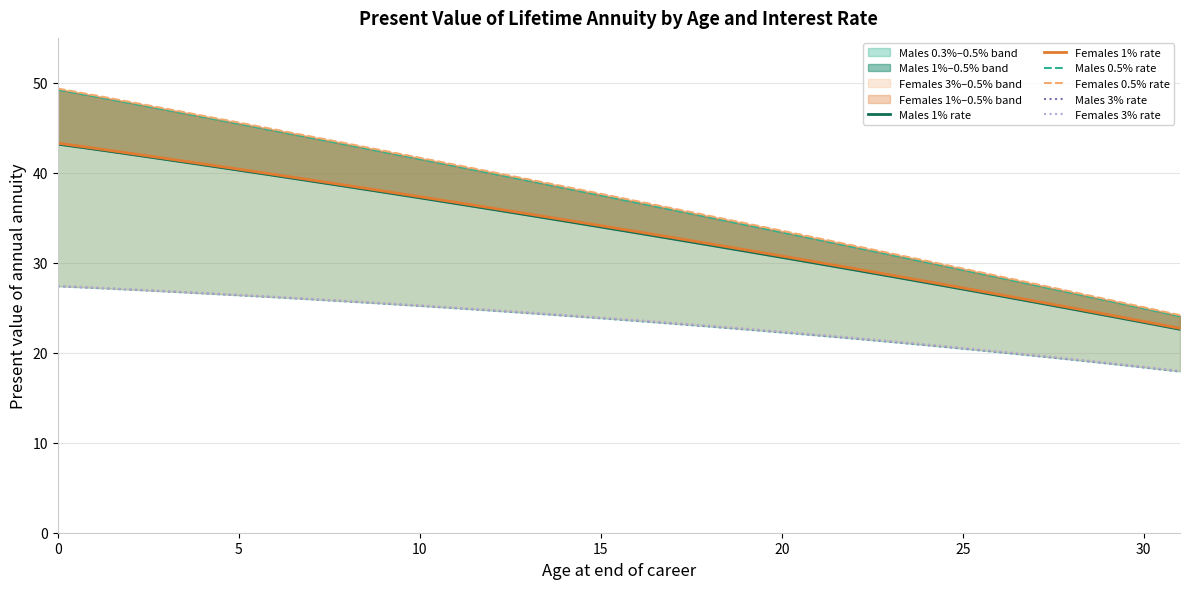

Reading right to left, list all the values displayed in this chart.

Males 1% rate: 22.6	23.4	24.1	24.9	25.6	26.3	27.1	27.8	28.5	29.2	29.9	30.6	31.3	32.0	32.6	33.3	34.0	34.6	35.3	35.9	36.6	37.2	37.9	38.5	39.1	39.7	40.3	40.9	41.5	42.1	42.6	43.2
Females 1% rate: 22.7	23.5	24.2	25.0	25.7	26.5	27.2	27.9	28.6	29.4	30.1	30.8	31.4	32.1	32.8	33.5	34.1	34.8	35.4	36.1	36.7	37.3	38.0	38.6	39.2	39.8	40.4	41.0	41.6	42.2	42.7	43.3
Males 0.5% rate: 24.1	24.9	25.8	26.7	27.5	28.4	29.2	30.1	30.9	31.7	32.6	33.4	34.2	35.0	35.9	36.7	37.5	38.3	39.1	39.9	40.7	41.5	42.3	43.1	43.9	44.7	45.5	46.2	47.0	47.8	48.5	49.2
Females 0.5% rate: 24.2	25.1	25.9	26.8	27.7	28.5	29.4	30.2	31.1	31.9	32.7	33.6	34.4	35.2	36.0	36.9	37.7	38.5	39.3	40.1	40.9	41.7	42.5	43.2	44.0	44.8	45.6	46.4	47.1	47.9	48.6	49.4
Males 3% rate: 17.9	18.4	18.8	19.2	19.7	20.1	20.5	20.8	21.2	21.6	21.9	22.3	22.6	22.9	23.2	23.5	23.8	24.1	24.4	24.7	25.0	25.2	25.5	25.7	25.9	26.2	26.4	26.6	26.8	27.0	27.2	27.4
Females 3% rate: 18.0	18.5	18.9	19.3	19.7	20.2	20.6	20.9	21.3	21.7	22.0	22.4	22.7	23.0	23.3	23.6	23.9	24.2	24.5	24.8	25.0	25.3	25.5	25.8	26.0	26.2	26.4	26.7	26.9	27.1	27.3	27.4